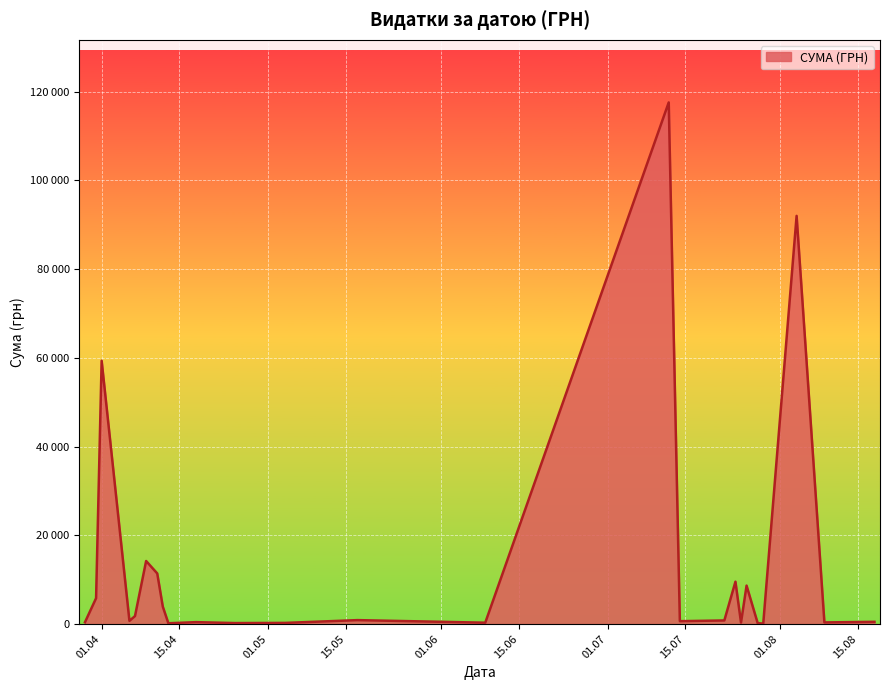

What is the greatest value displayed?

117568.8